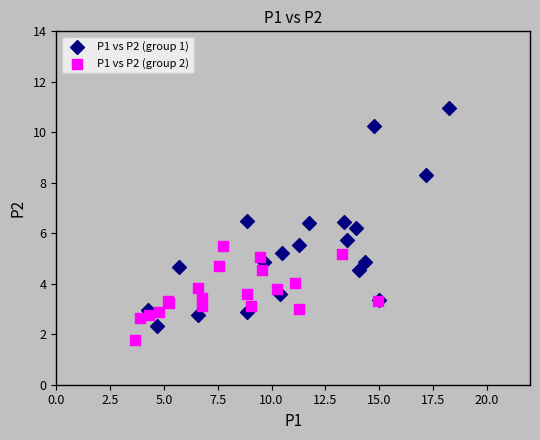

Which series has the widest spread of Y values?

P1 vs P2 (group 1)